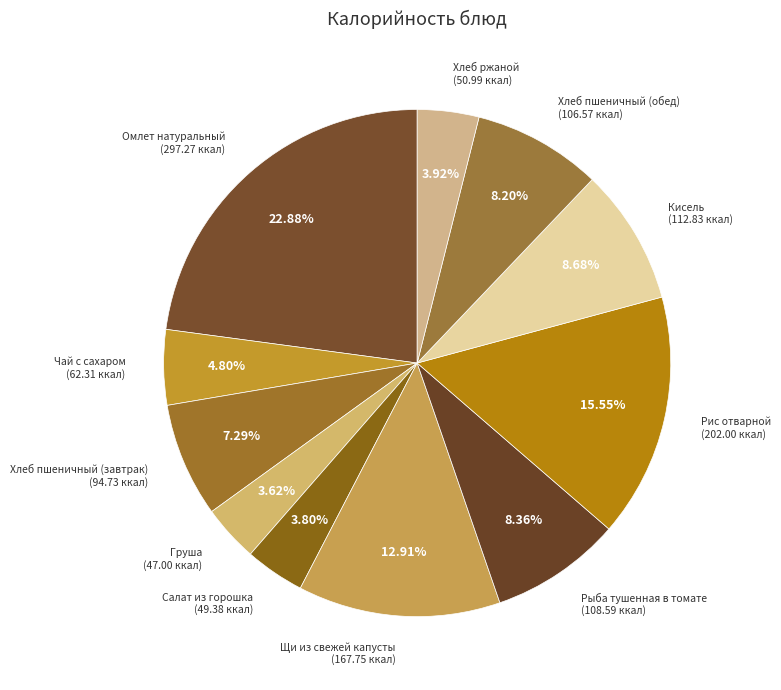

The Хлеб ржаной slice represents 4% of the pie. True or false?

True